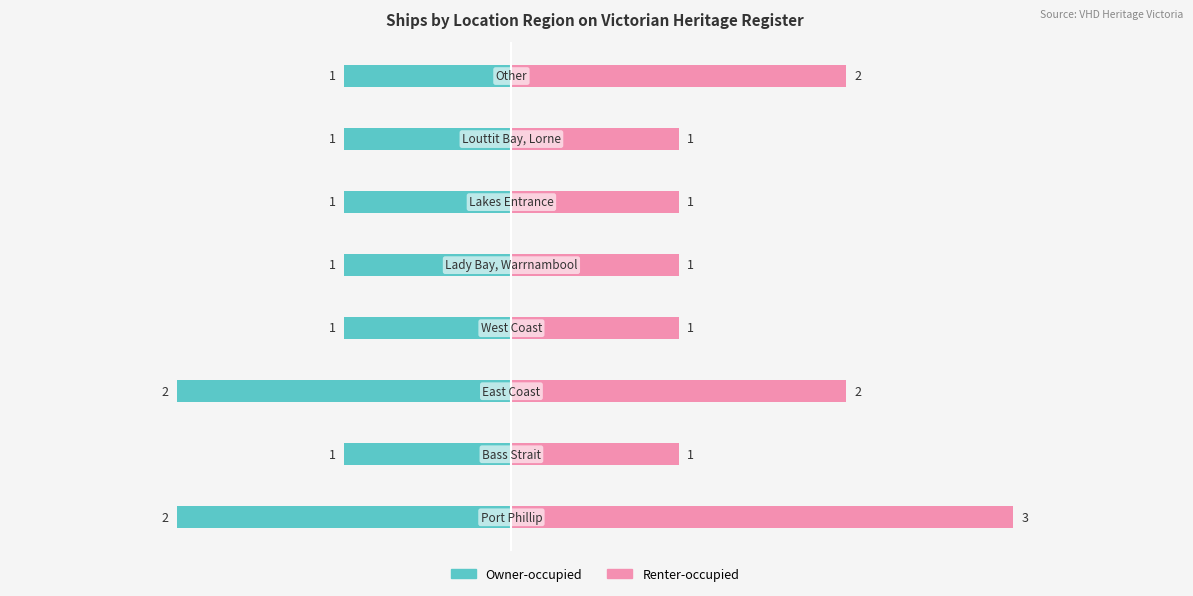

Is the value of Owner-occupied at −1 greater than the value of Renter-occupied at 4?

No